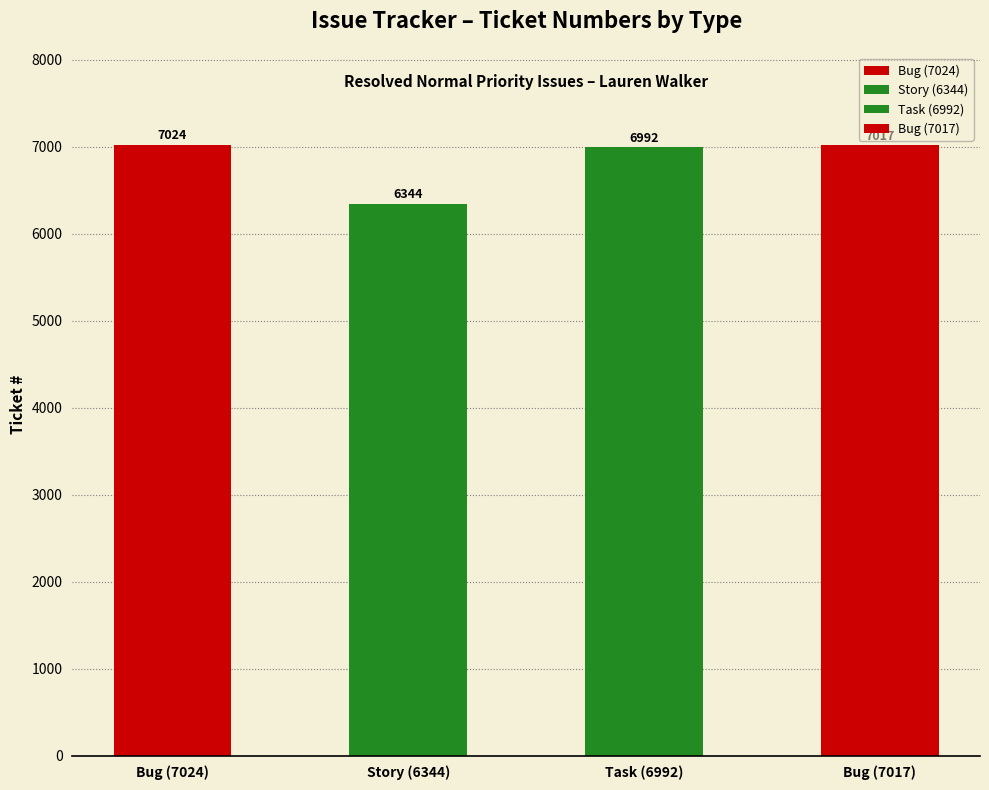

Where is the data nearest to the value 6684?

Task